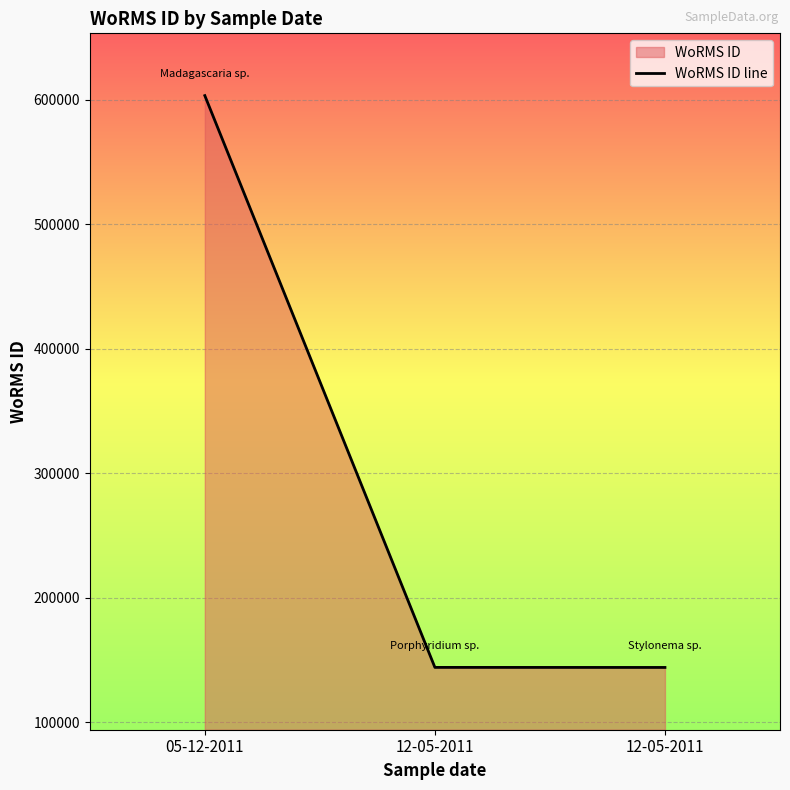

How many distinct data groups are displayed?

1